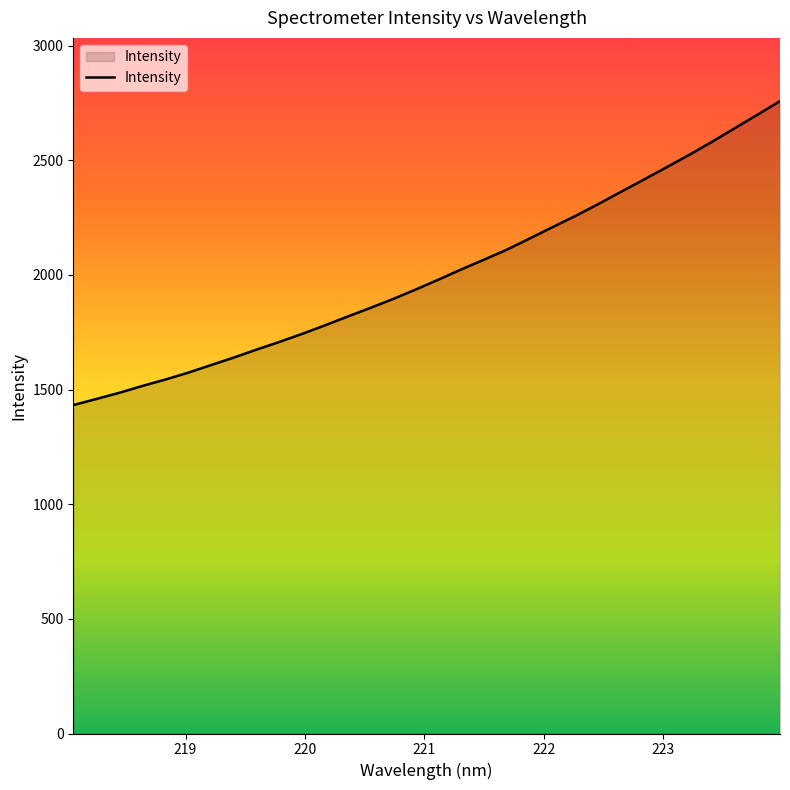

How many values exceed 1978?

16